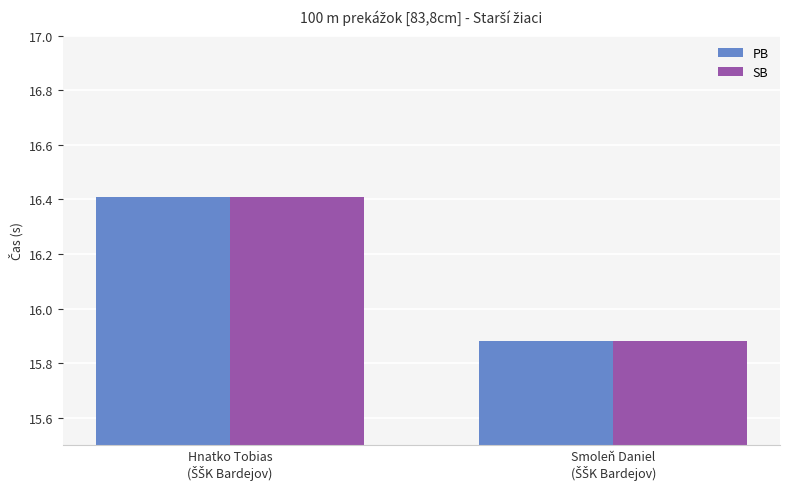

What is the difference between the maximum and minimum values in the PB series?

0.5